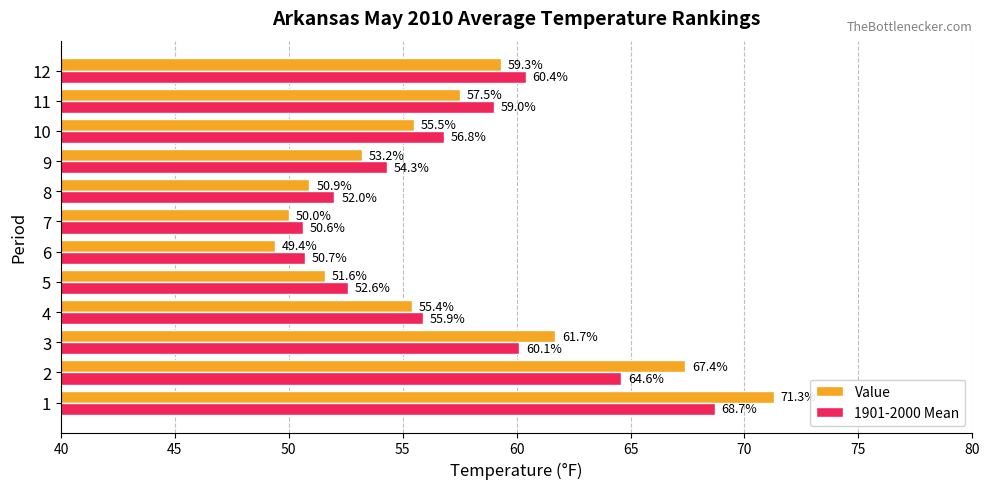

Which series has the largest range (max minus min)?

Value